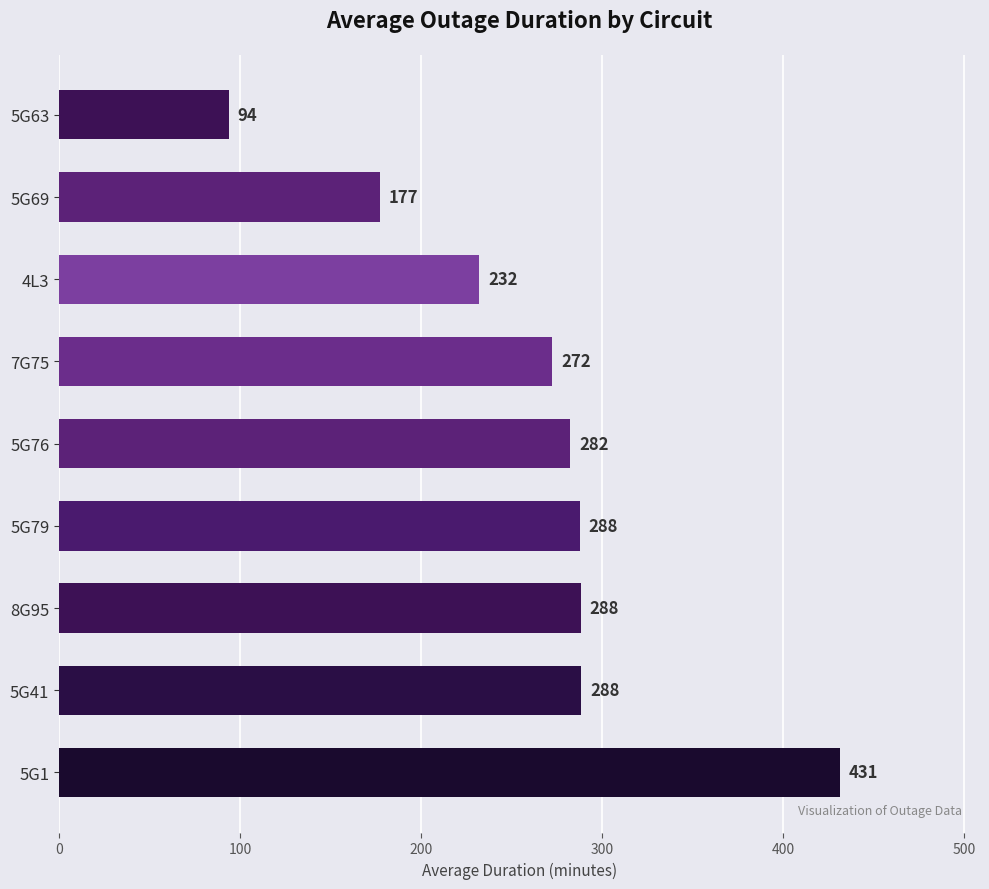

At which label is the value closest to 262?

7G75